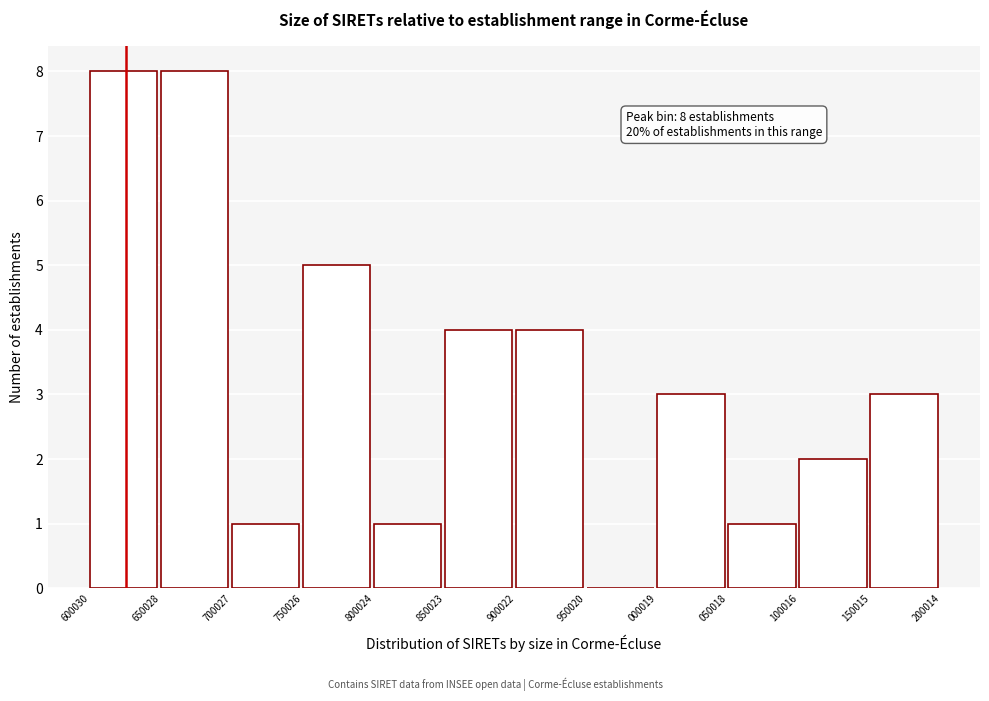

Reading left to right, extract all data points from this chart.

600030=8	650028=8	700027=1	750026=5	800024=1	850023=4	900022=4	950020=0	000019=3	050018=1	100016=2	150015=3